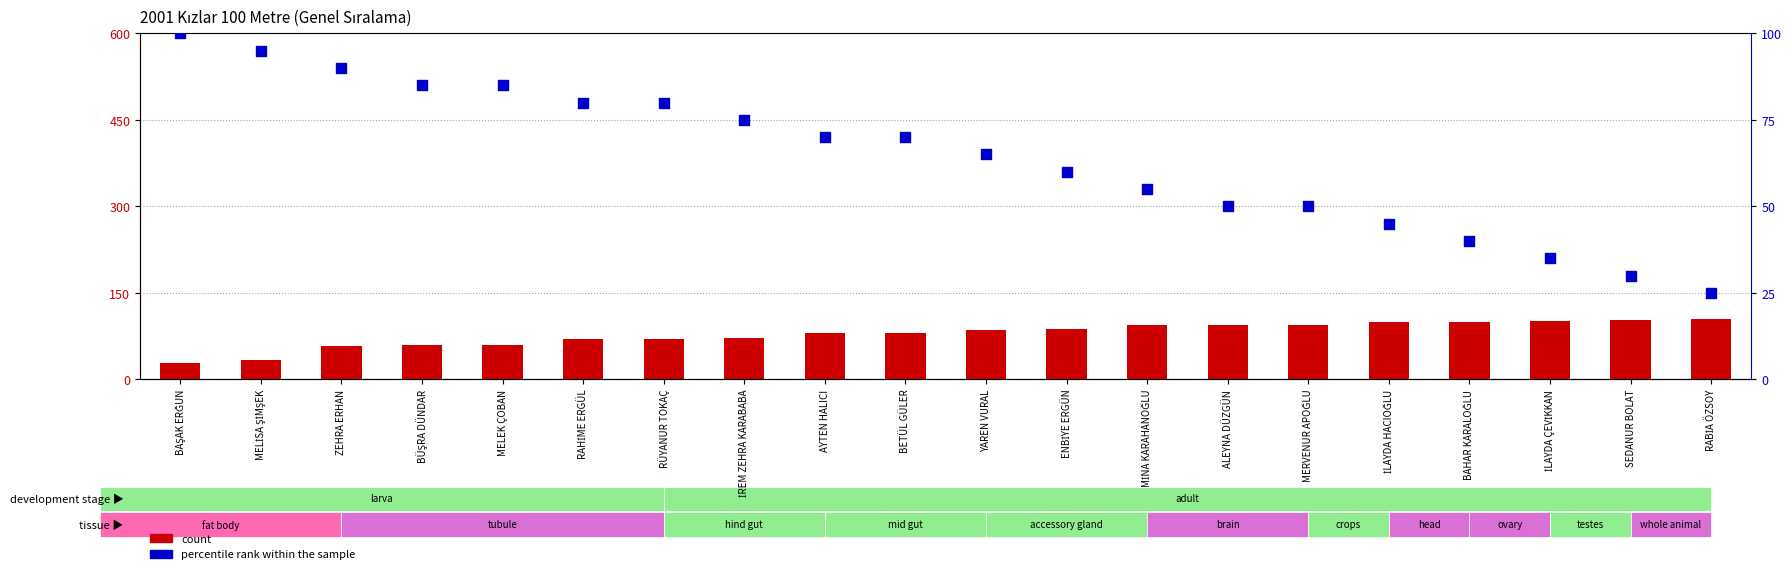

Which series contains the lowest Y value?

percentile rank within the sample